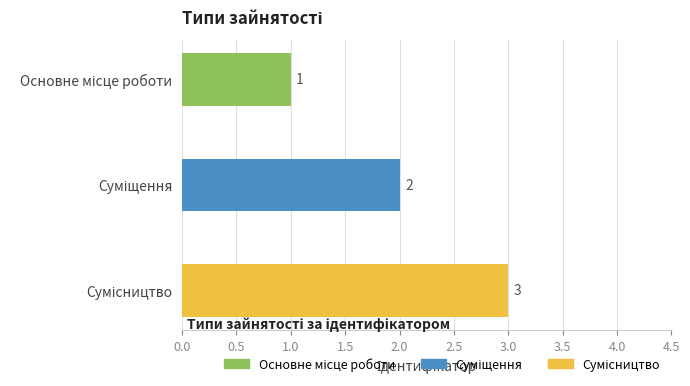

Reading left to right, transcribe all the data shown in this chart.

1	2	3